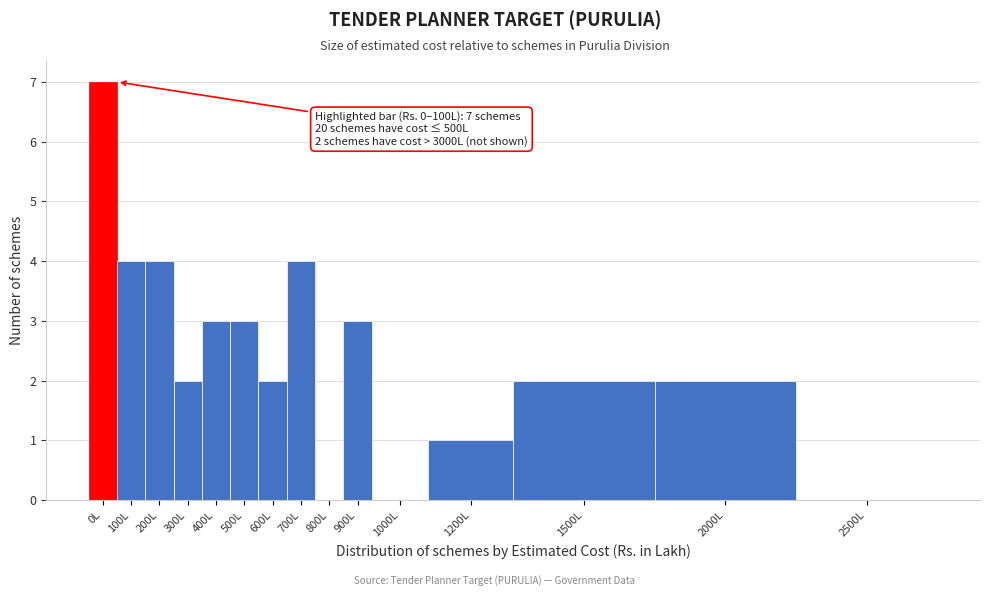

Reading left to right, list all the values displayed in this chart.

0L=7	100L=4	200L=4	300L=2	400L=3	500L=3	600L=2	700L=4	800L=0	900L=3	1000L=0	1200L=1	1500L=2	2000L=2	2500L=0